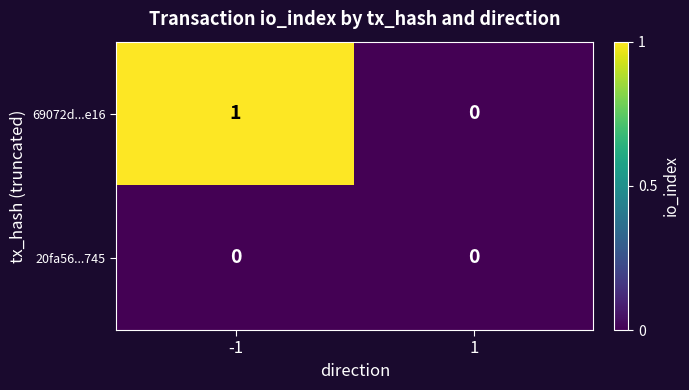

What is the total value across all series at -1?

1